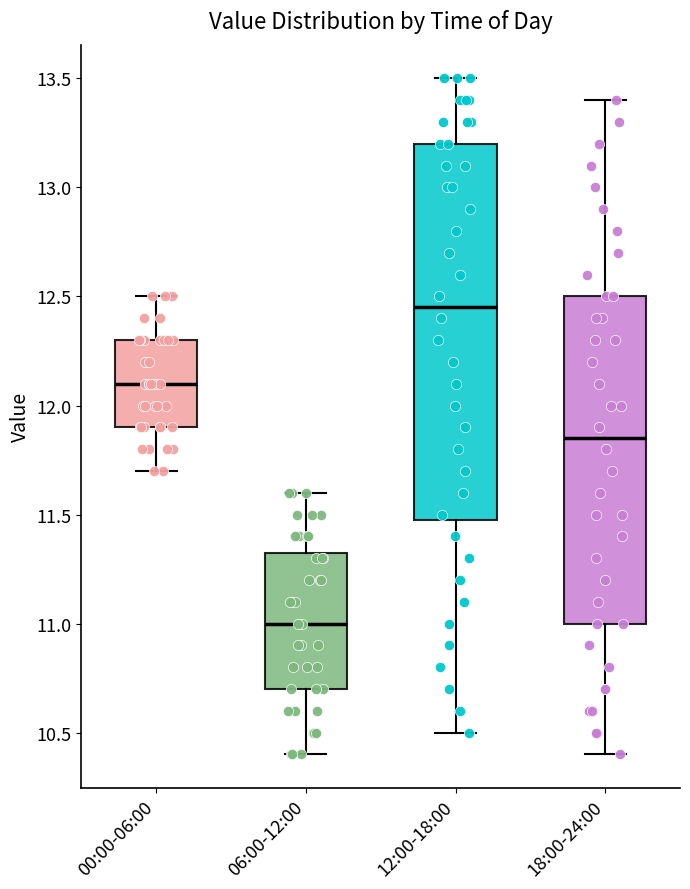

Reading left to right, read every box against the y-axis: the position of its median line, the range the box covers, and the ends of its whiskers. The values are not printed on the chart, so give them approximately, as read against the axis.

00:00-06:00: median 12.10, box 11.90 to 12.30, whiskers 11.70 to 12.50
06:00-12:00: median 11.00, box 10.70 to 11.35, whiskers 10.40 to 11.60
12:00-18:00: median 12.45, box 11.50 to 13.20, whiskers 10.50 to 13.50
18:00-24:00: median 11.85, box 11.00 to 12.50, whiskers 10.40 to 13.40